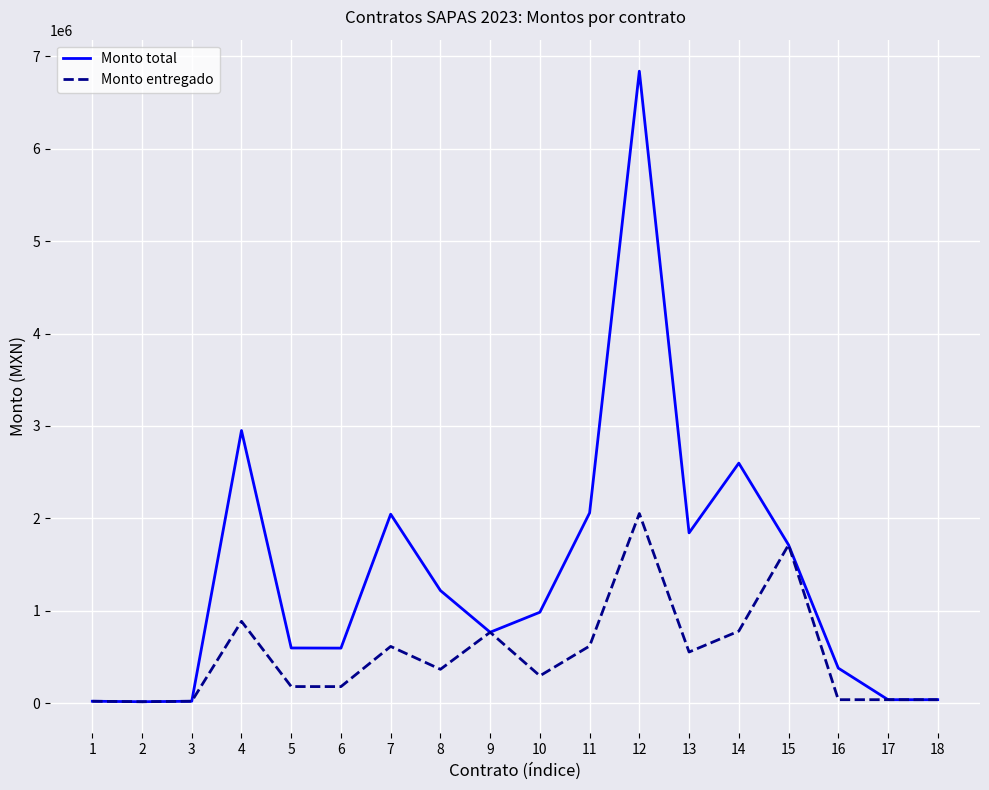

What is the total value across all series at 8?

1584139.8